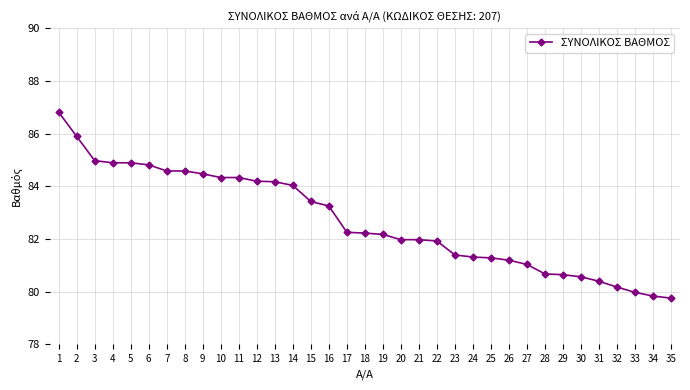

Is it true that the value at 18 is 143.7?

False